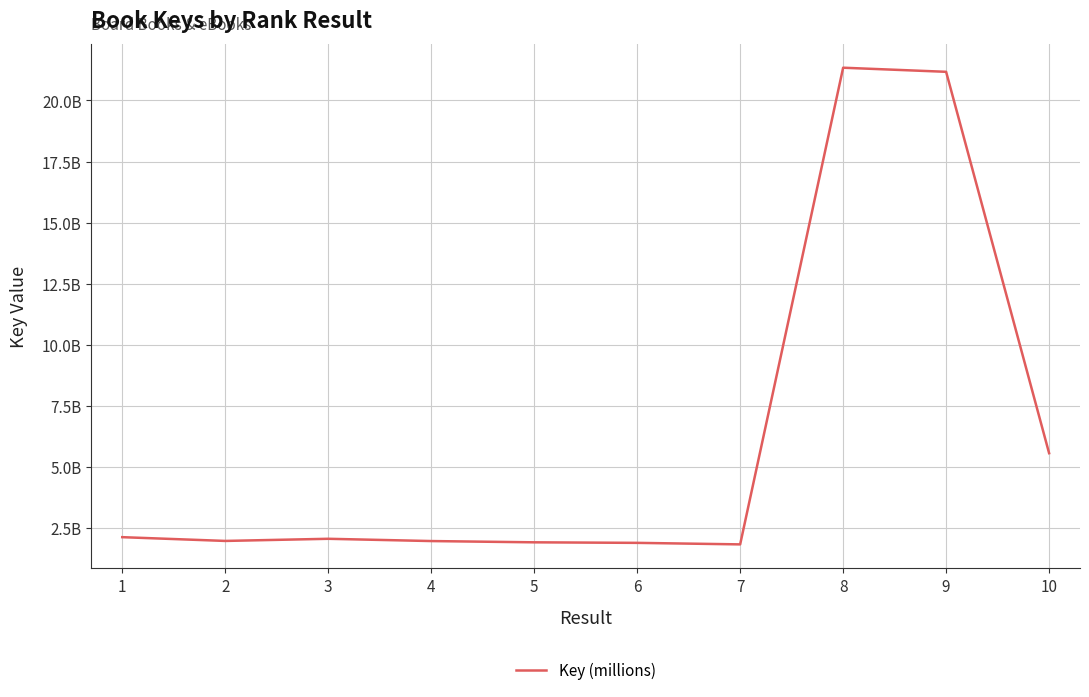

Does the chart display data point markers on the line(s)?

No